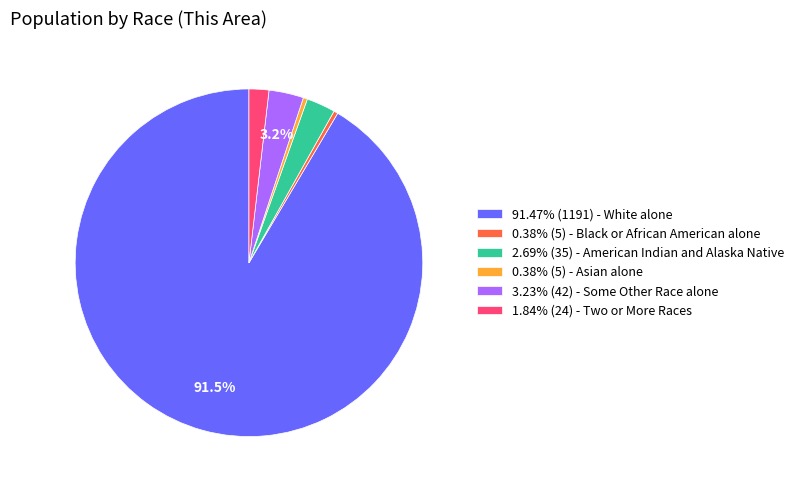

Combined, do 1.84% (24) - Two or More Races and 3.23% (42) - Some Other Race alone account for over 50%?

No